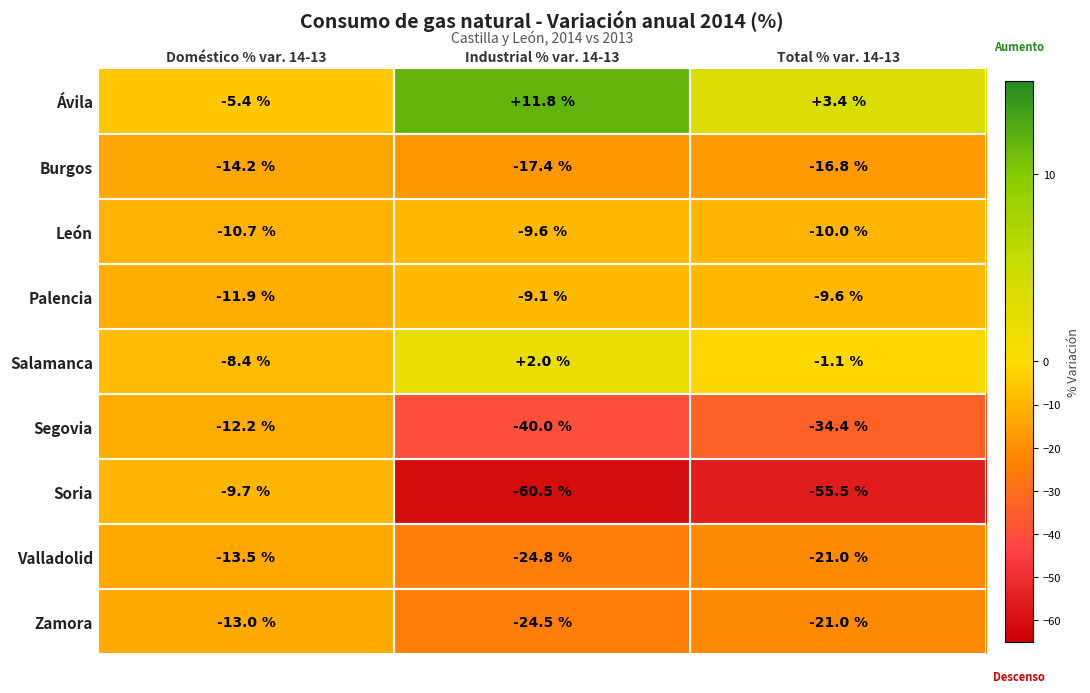

Which series changed the most between Doméstico % var. 14-13 and Total % var. 14-13?

Soria